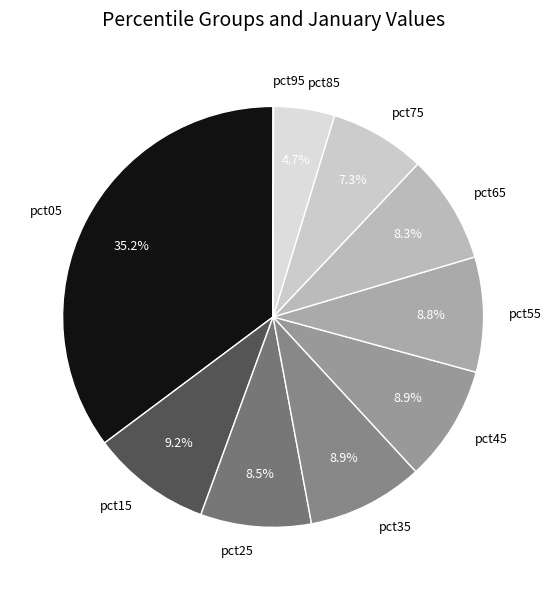

Which slice is the largest?

pct05